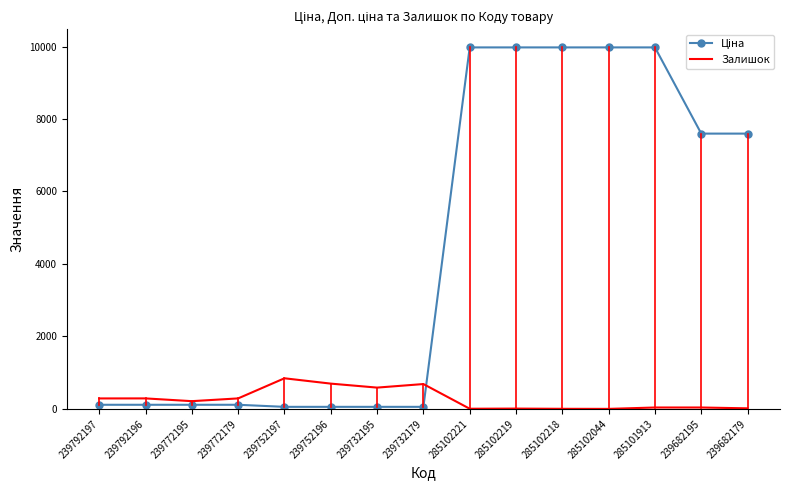

How many distinct data groups are displayed?

2